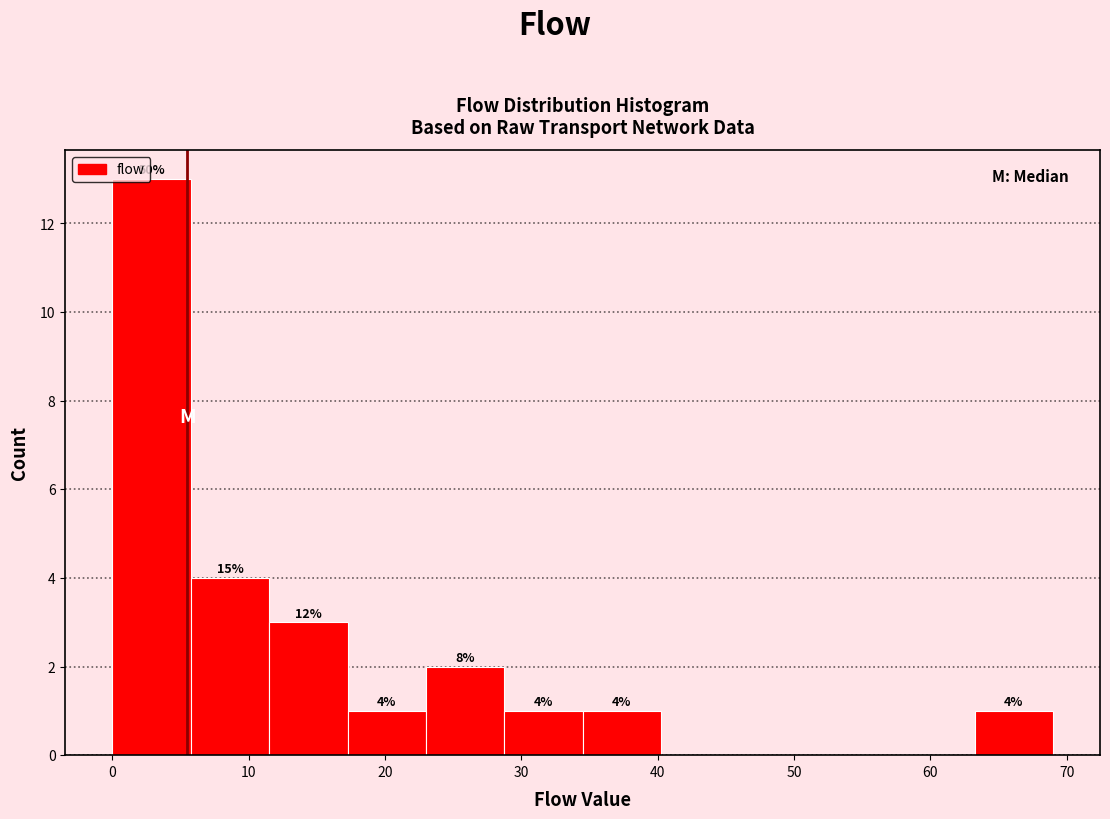

Which range on the x-axis has the tallest bar?

0 to 6